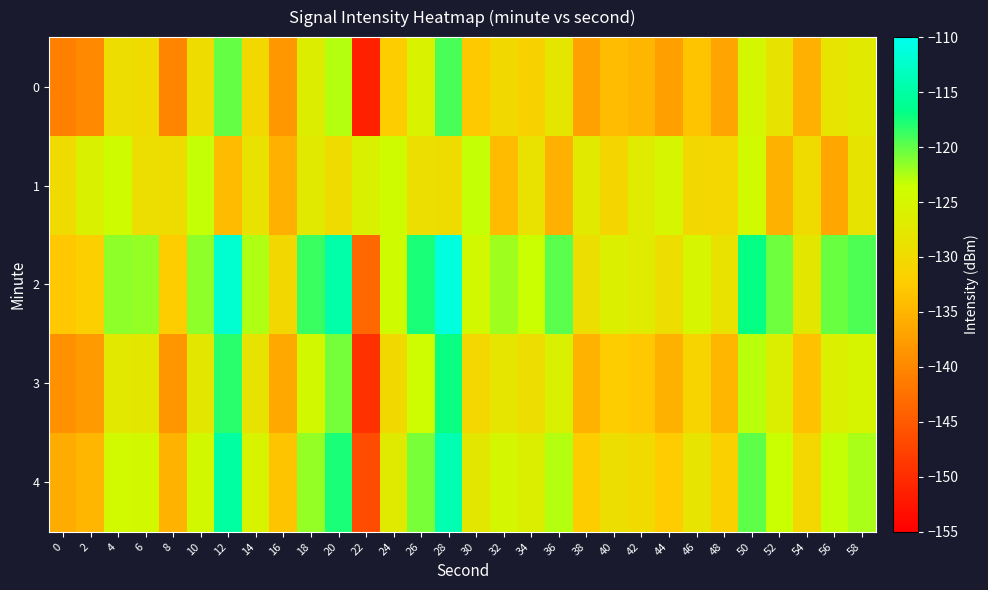

Reading right to left, transcribe all the data shown in this chart.

0: 58=-127.4	56=-128.3	54=-135.6	52=-128.5	50=-124.9	48=-136.8	46=-133.3	44=-137.4	42=-134.9	40=-134.2	38=-137.2	36=-127.8	34=-131.4	32=-130.0	30=-132.7	28=-119.2	26=-125.7	24=-132.2	22=-151.4	20=-122.7	18=-126.7	16=-138.3	14=-130.6	12=-120.1	10=-129.6	8=-140.3	6=-129.7	4=-129.4	2=-139.9	0=-140.9
1: 58=-128.3	56=-136.7	54=-129.8	52=-135.4	50=-124.3	48=-130.6	46=-130.3	44=-125.2	42=-126.9	40=-130.8	38=-127.3	36=-135.7	34=-128.8	32=-134.4	30=-123.3	28=-129.6	26=-129.3	24=-124.2	22=-125.9	20=-129.8	18=-127.3	16=-135.7	14=-128.8	12=-134.4	10=-123.3	8=-129.6	6=-129.3	4=-124.2	2=-125.9	0=-129.8
2: 58=-119.4	56=-120.3	54=-127.6	52=-120.5	50=-116.9	48=-128.8	46=-125.3	44=-129.4	42=-126.9	40=-126.2	38=-129.2	36=-119.8	34=-123.4	32=-122.0	30=-124.7	28=-111.2	26=-117.7	24=-124.2	22=-143.4	20=-114.7	18=-118.7	16=-130.3	14=-122.6	12=-112.1	10=-121.6	8=-132.3	6=-121.7	4=-121.4	2=-131.9	0=-132.9
3: 58=-125.4	56=-126.3	54=-133.6	52=-126.5	50=-122.9	48=-134.8	46=-131.3	44=-135.4	42=-132.9	40=-132.2	38=-135.2	36=-125.8	34=-129.4	32=-128.0	30=-130.7	28=-117.2	26=-123.7	24=-130.2	22=-149.4	20=-120.7	18=-124.7	16=-136.3	14=-128.6	12=-118.1	10=-127.6	8=-138.3	6=-127.7	4=-127.4	2=-137.9	0=-138.9
4: 58=-122.4	56=-123.3	54=-130.6	52=-123.5	50=-119.9	48=-131.8	46=-128.3	44=-132.4	42=-129.9	40=-129.2	38=-132.2	36=-122.8	34=-126.4	32=-125.0	30=-127.7	28=-114.2	26=-120.7	24=-127.2	22=-146.4	20=-117.7	18=-121.7	16=-133.3	14=-125.6	12=-115.1	10=-124.6	8=-135.3	6=-124.7	4=-124.4	2=-134.9	0=-135.9